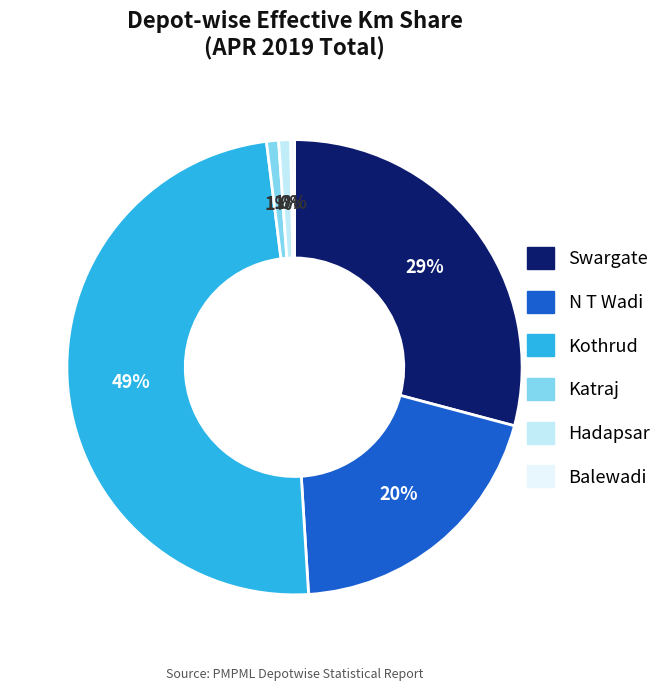

Combined, do Hadapsar and Swargate account for over 50%?

No